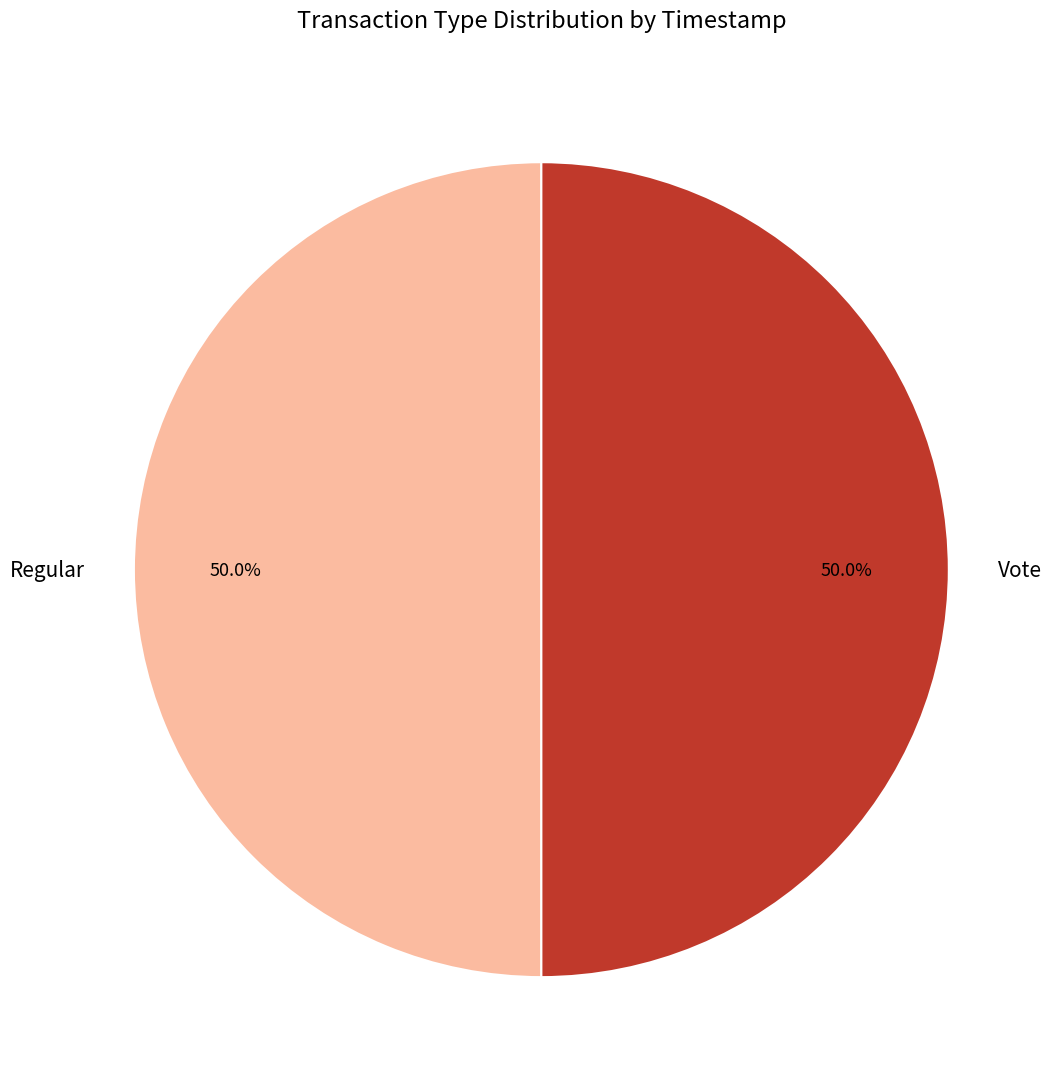

What is the total percentage of Vote and Regular?

100.0%